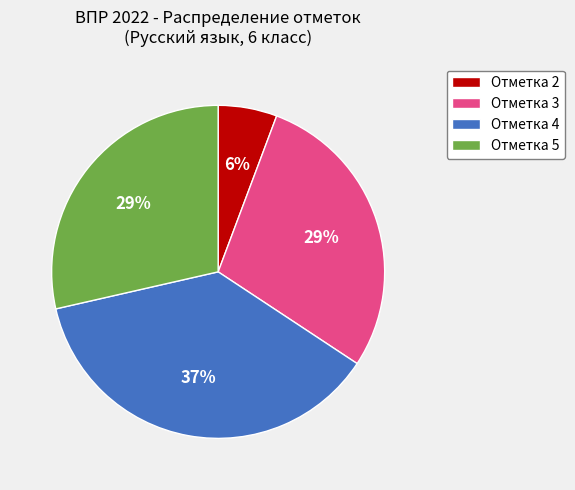

Is there a majority slice in this chart?

No